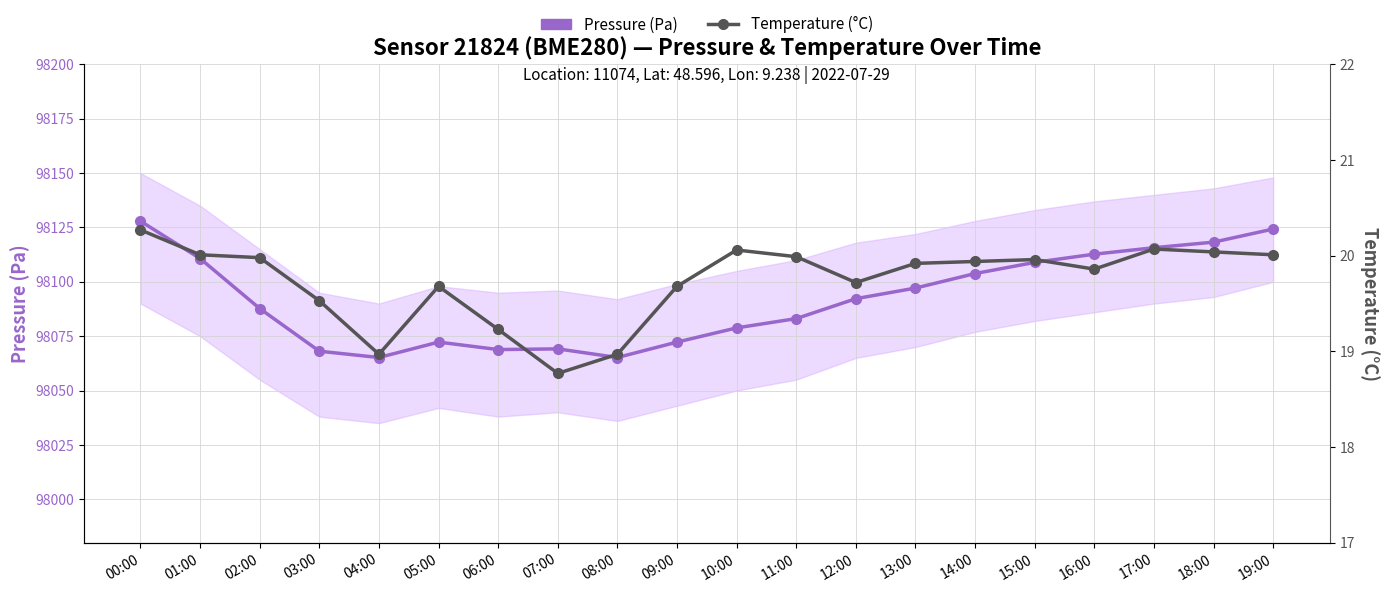

How many distinct data groups are displayed?

2